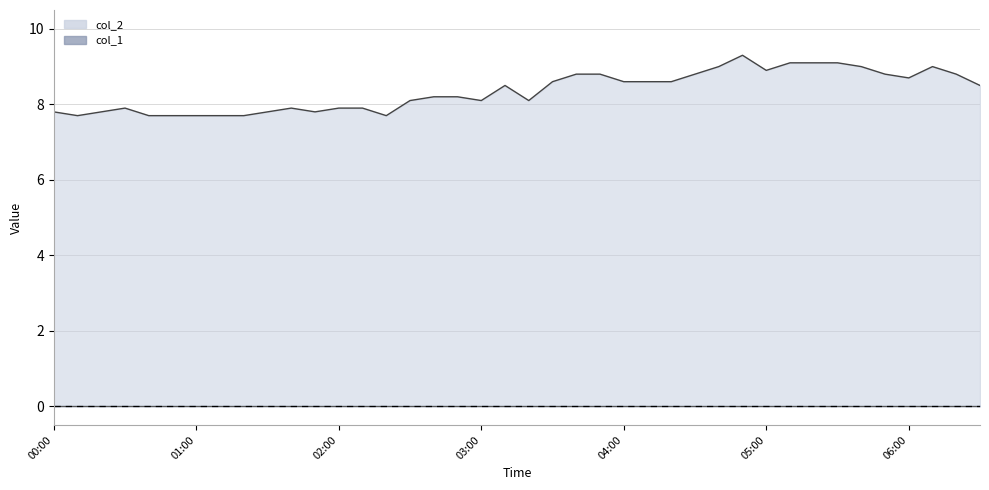

Approximately how many times larger is the value at 2023/11/09 00:50:00 compared to 2023/11/09 05:20:00?

0.8